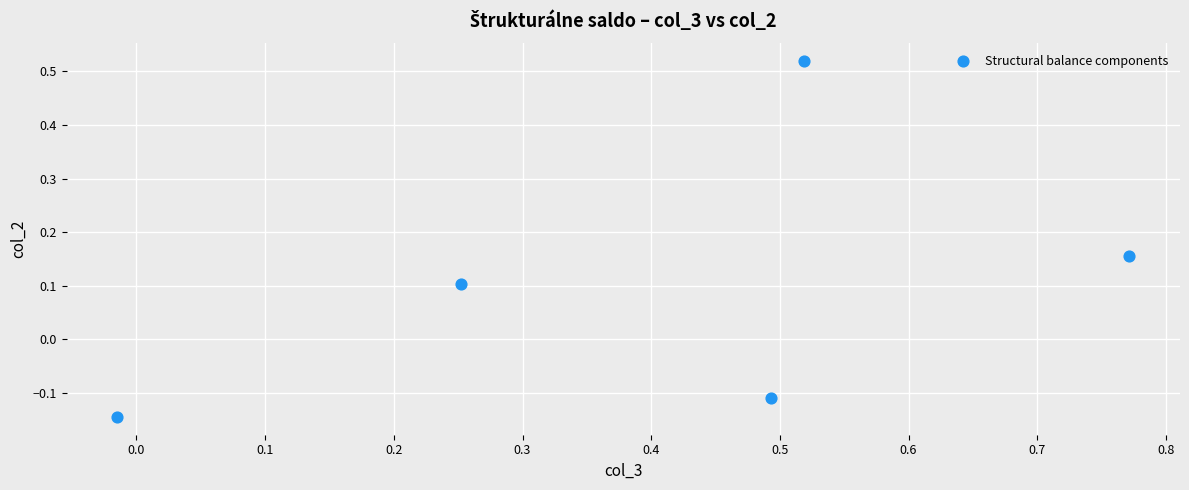

What is the range of Y values (max minus min)?

0.7